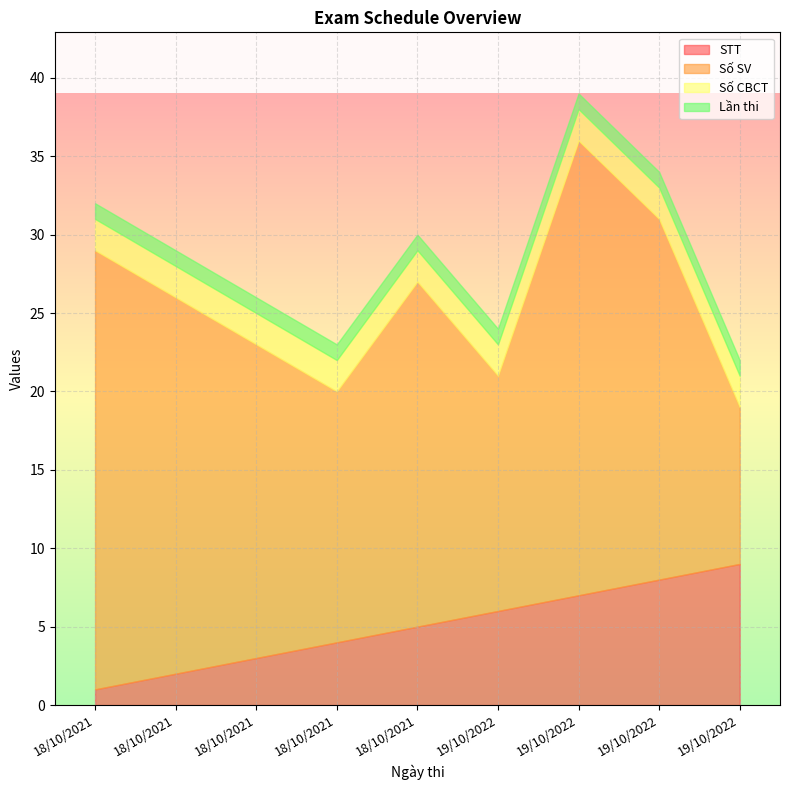

What is the value of the Số CBCT point at the 1st from the left?

2